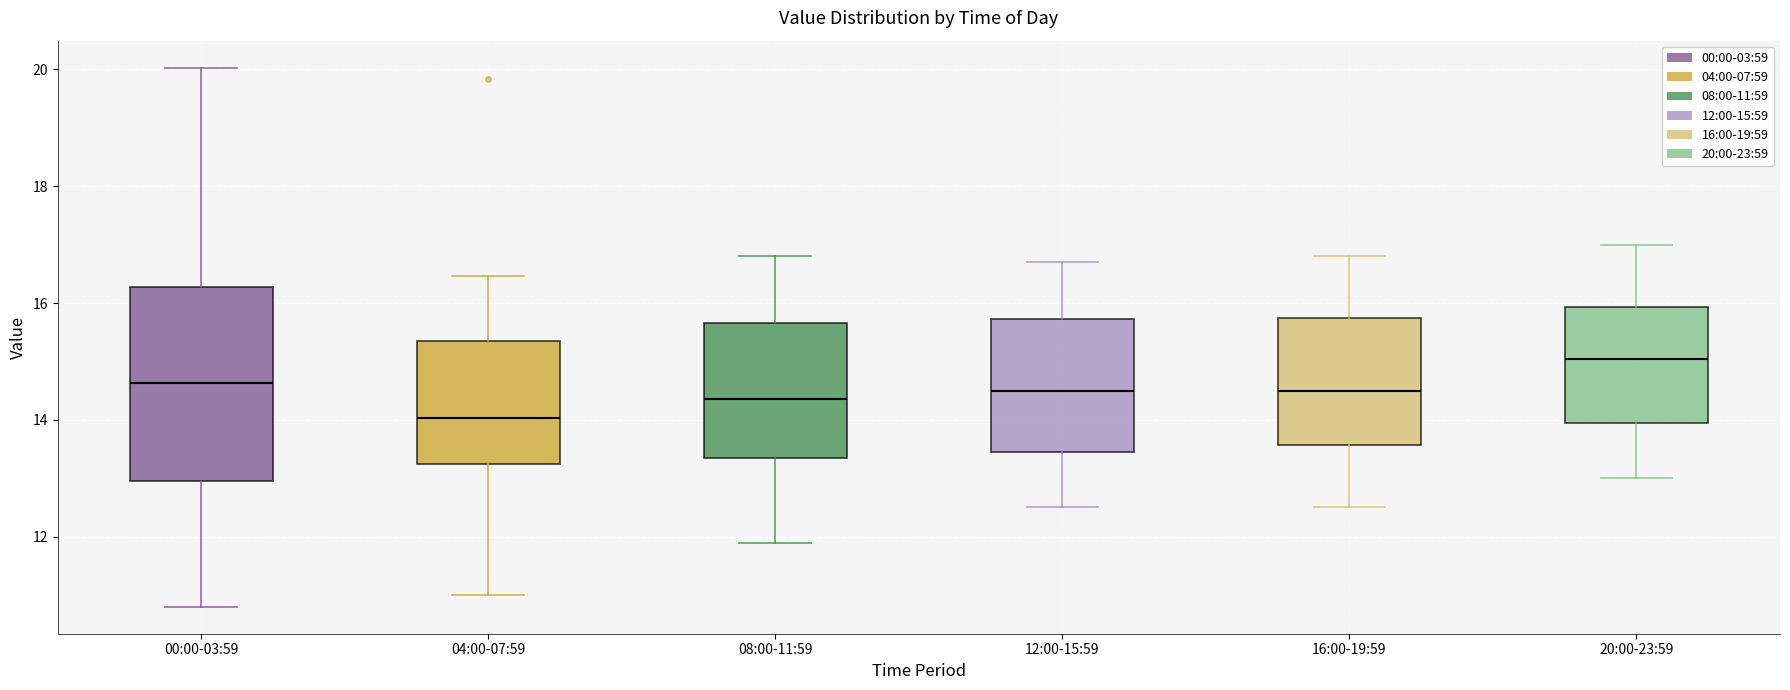

Which box is the tallest, from its lower edge to its upper edge?

00:00-03:59